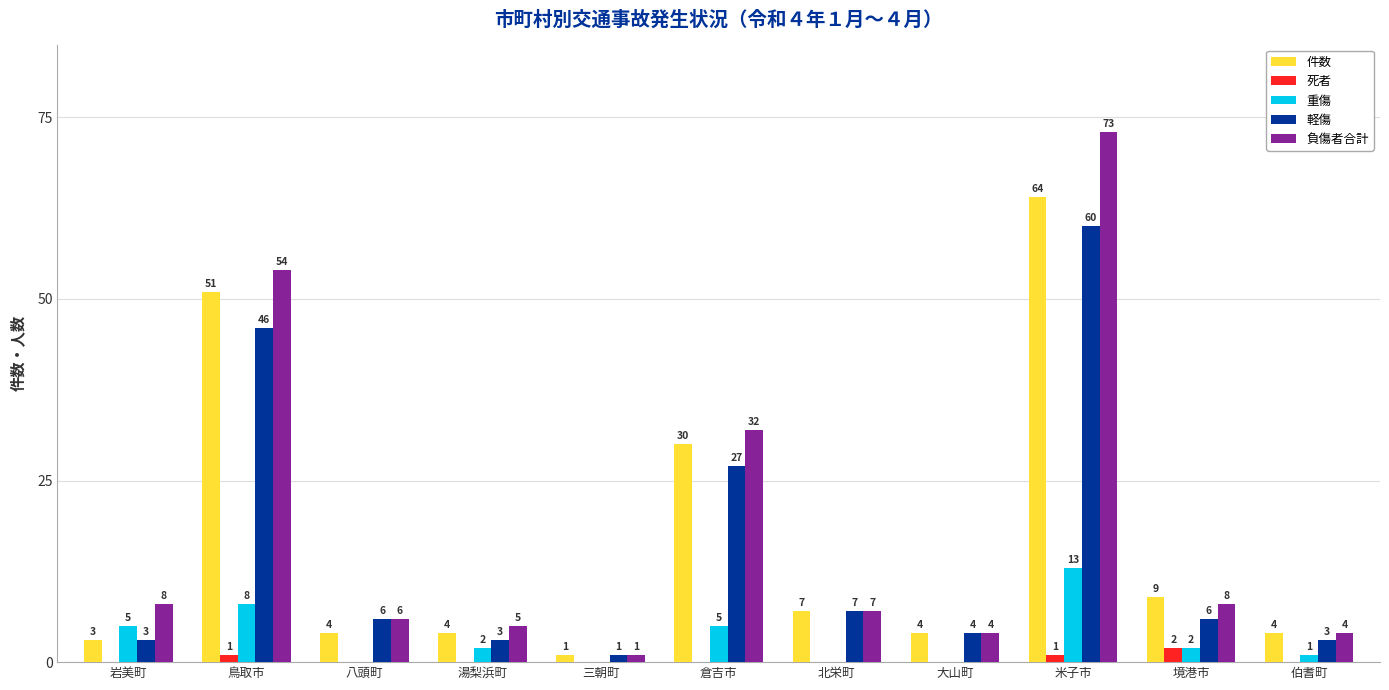

What is the maximum value shown in the chart?

73